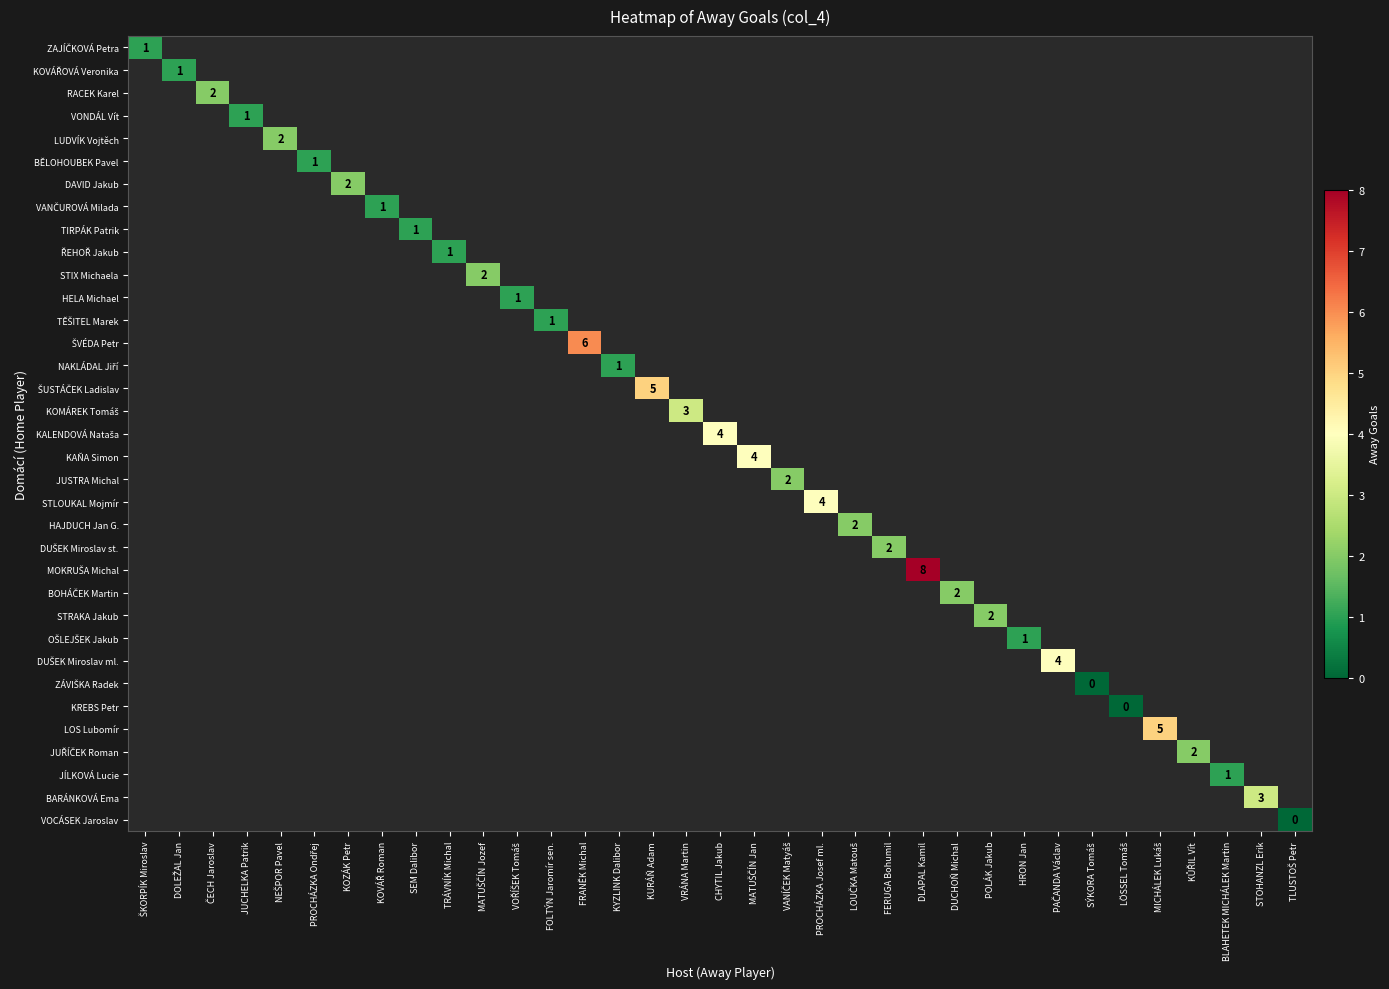

How many data points does each series have?

35